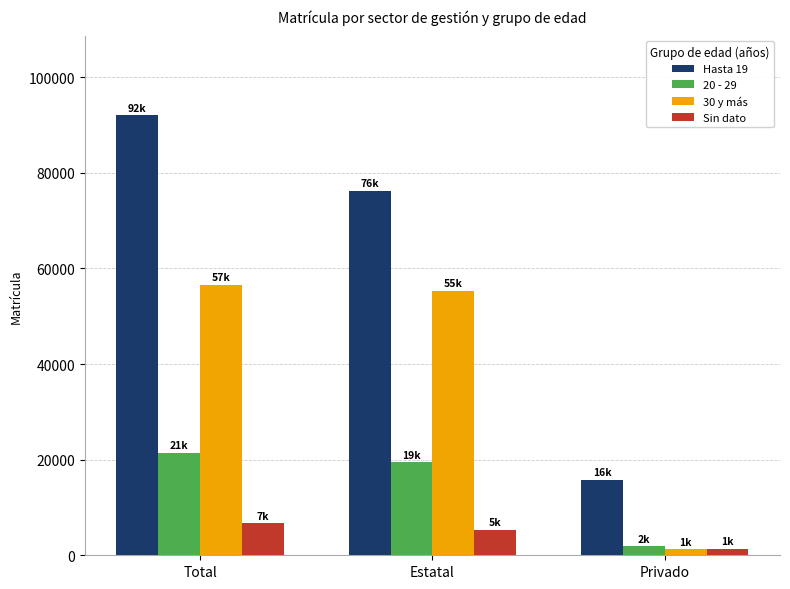

At which label is Hasta 19 closest to 53964?

Estatal